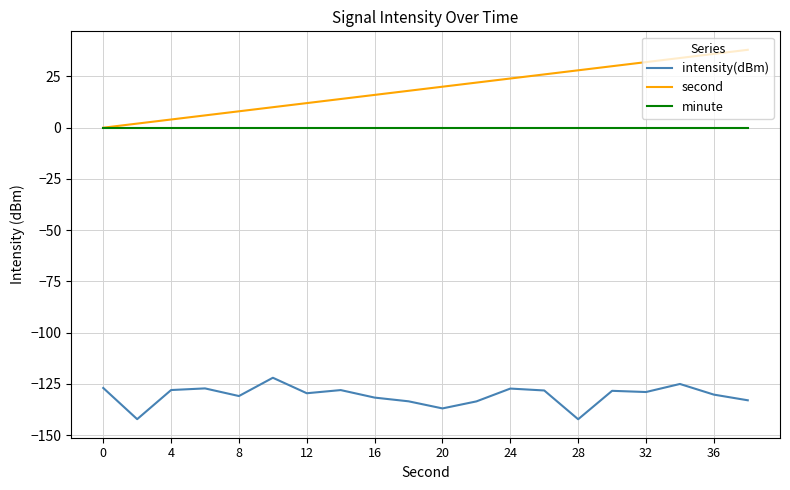

Which series has the largest range (max minus min)?

second